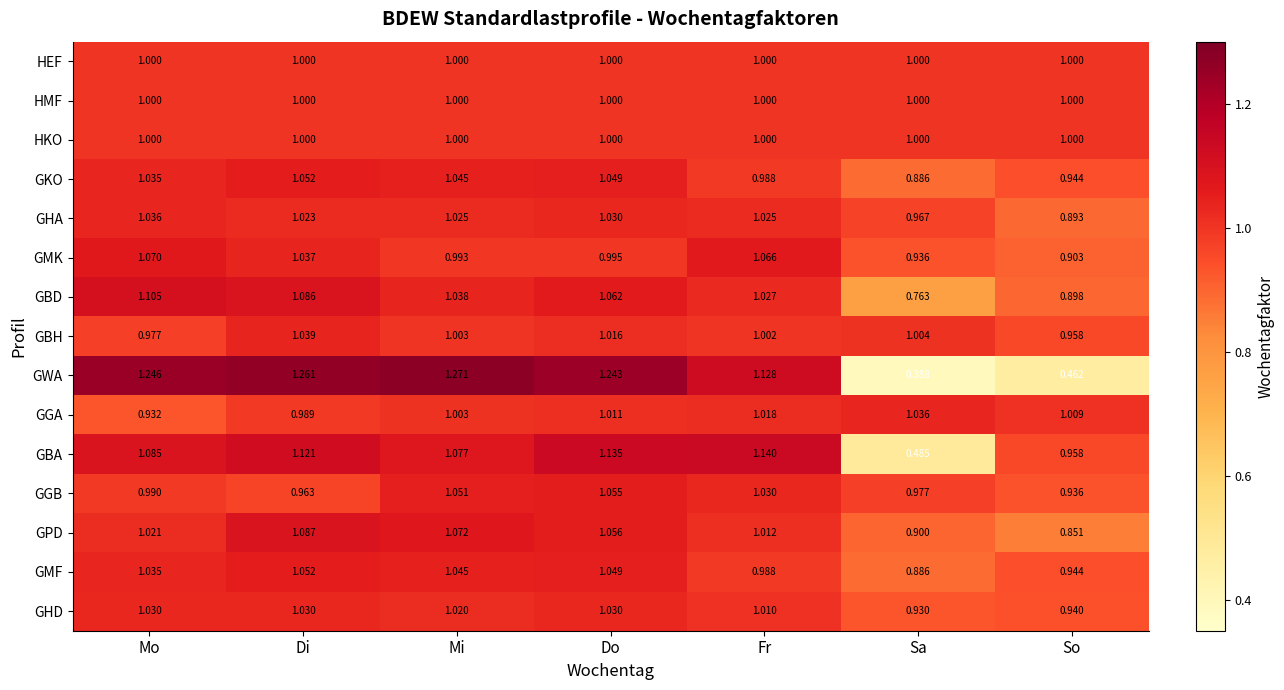

How many distinct data groups are displayed?

15